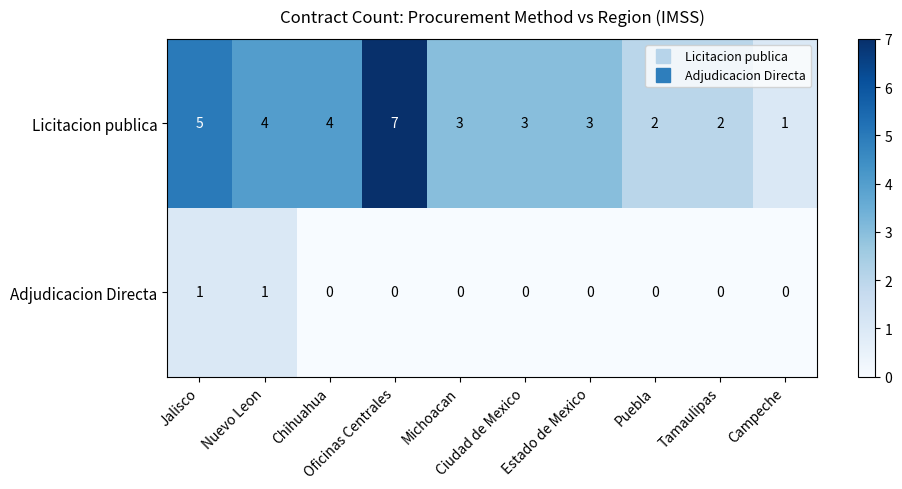

Which series has the widest spread of values?

Licitacion publica